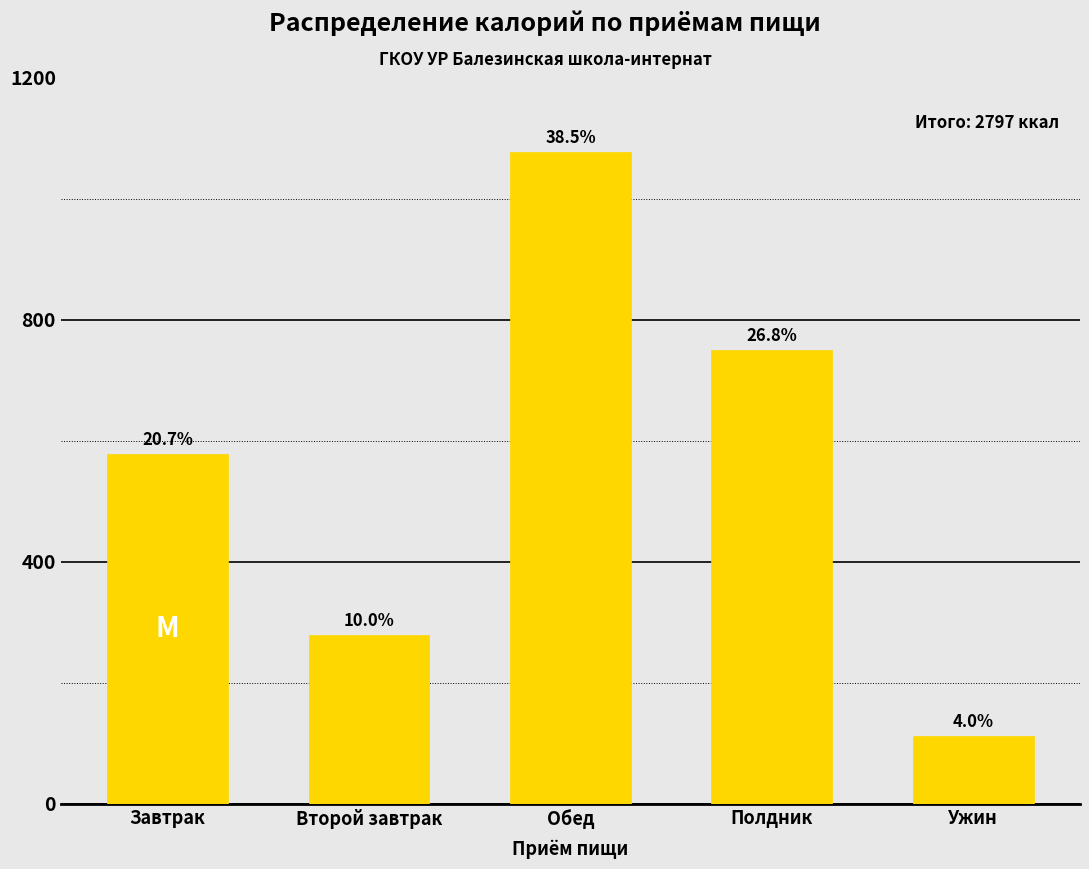

Are the bars horizontal?

No